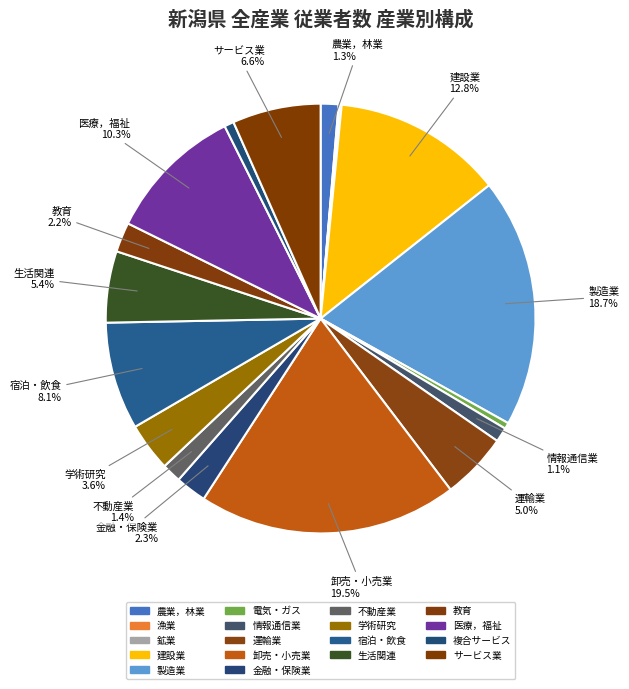

Which slice is the largest?

卸売・小売業